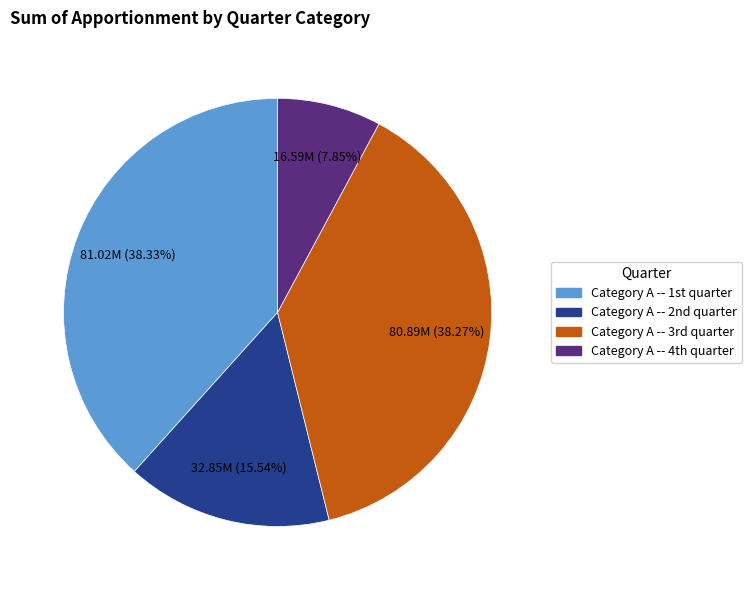

How many slices are in this pie chart?

4